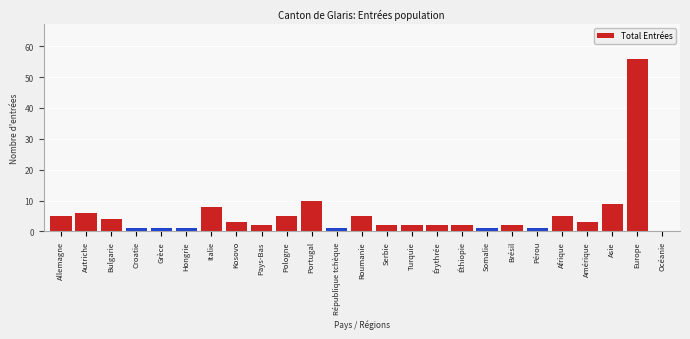

Reading right to left, what are all the values shown in this chart?

Océanie=0	Europe=56	Asie=9	Amérique=3	Afrique=5	Pérou=1	Brésil=2	Somalie=1	Éthiopie=2	Érythrée=2	Turquie=2	Serbie=2	Roumanie=5	République tchèque=1	Portugal=10	Pologne=5	Pays-Bas=2	Kosovo=3	Italie=8	Hongrie=1	Grèce=1	Croatie=1	Bulgarie=4	Autriche=6	Allemagne=5